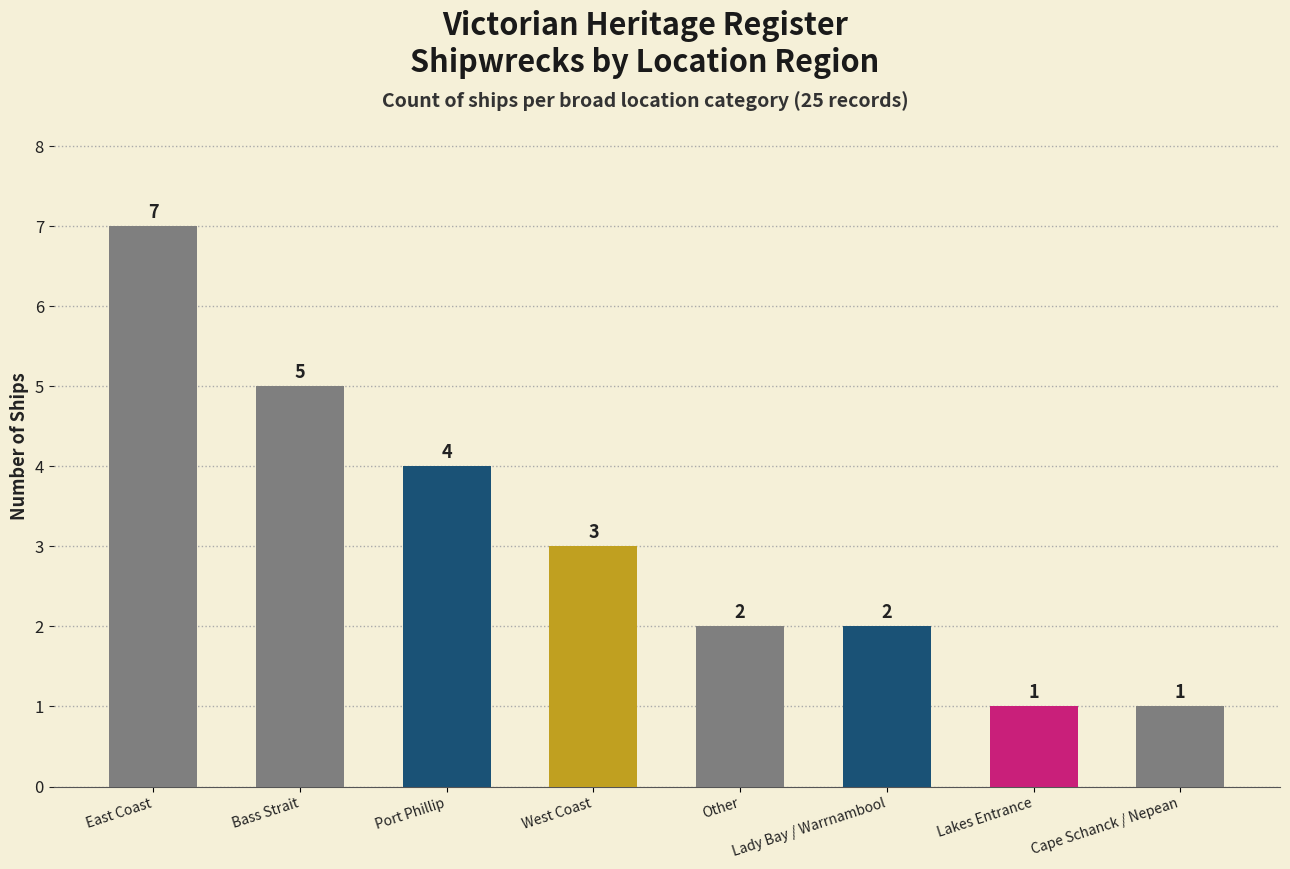

Where does the data first go above 3?

East Coast